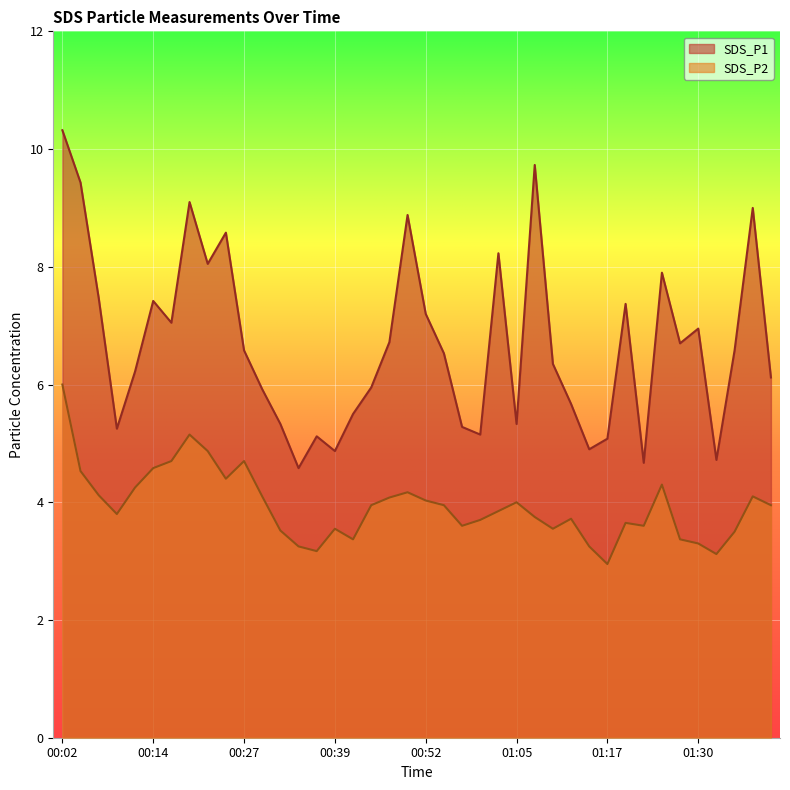

What is the sum of all SDS_P1 values?

267.8